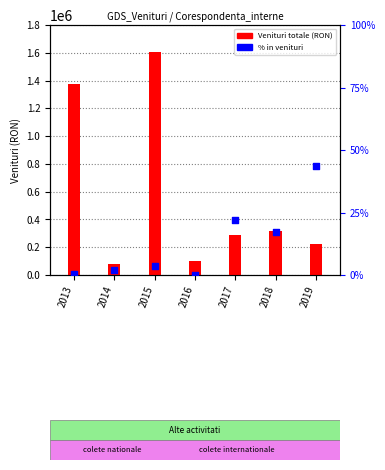

At which category is the sum across all series the highest?

2015